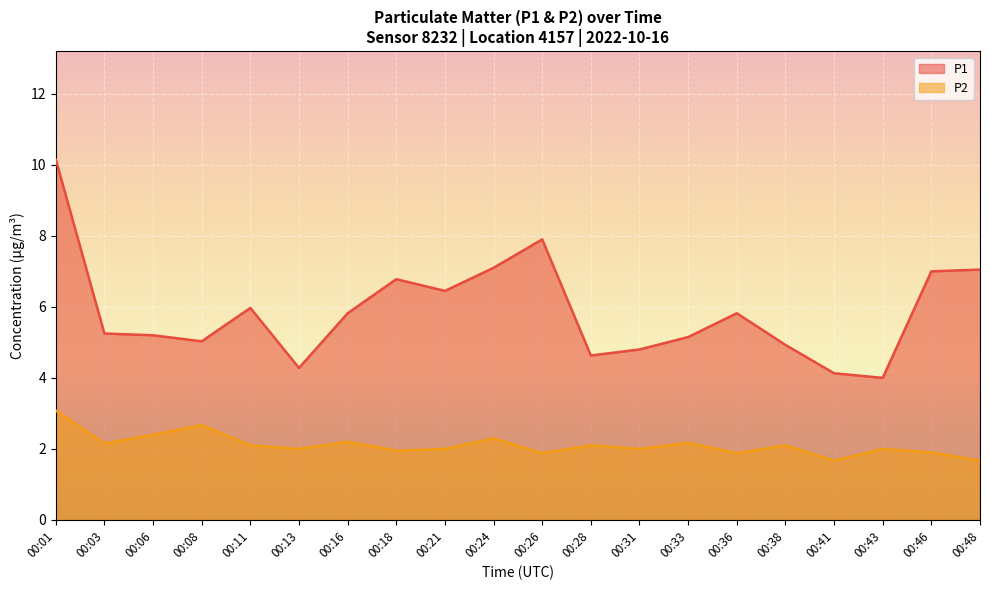

Rank the series by their maximum value, from highest to lowest.

P1, P2